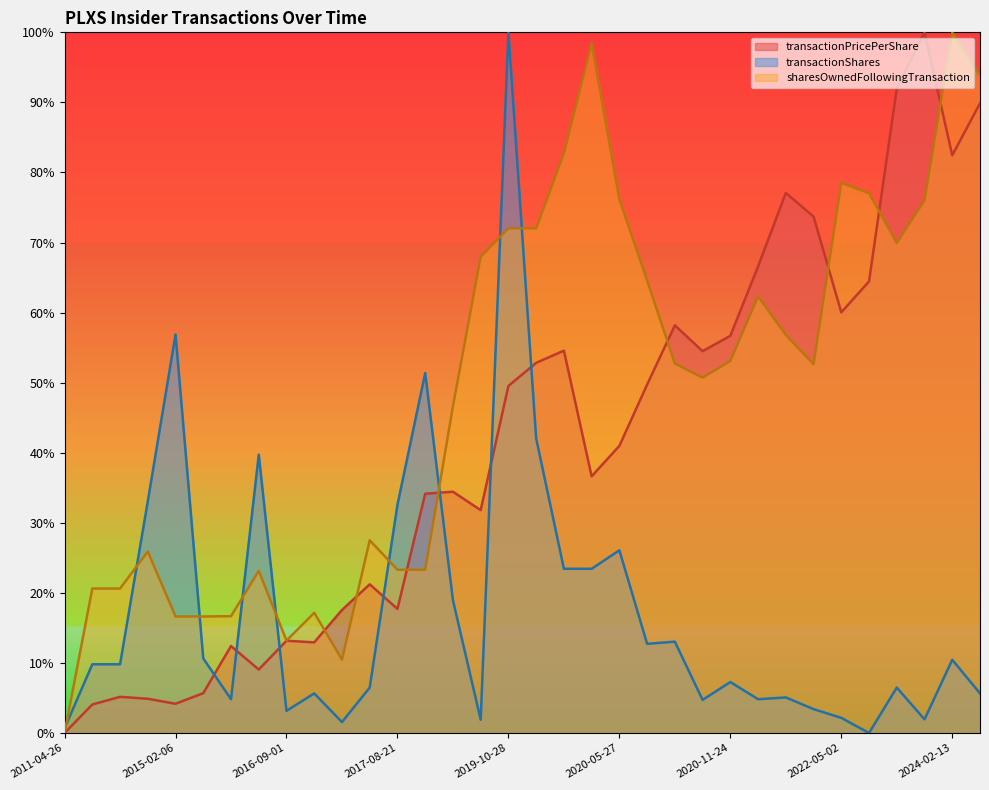

Which series changed the most between 2020-05-08 and 2020-08-31?

sharesOwnedFollowingTransaction